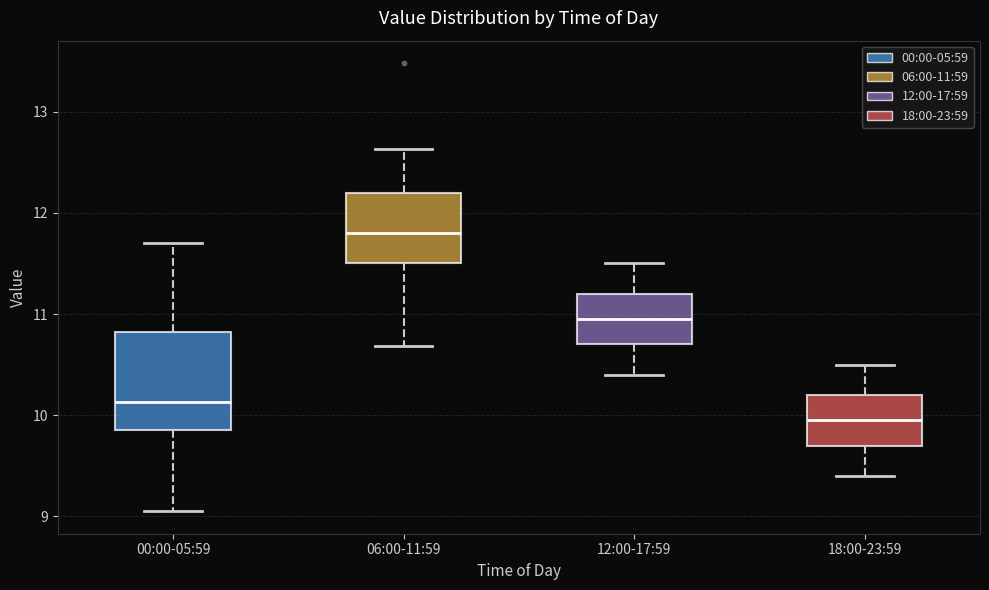

Which box has the lowest median line?

18:00-23:59